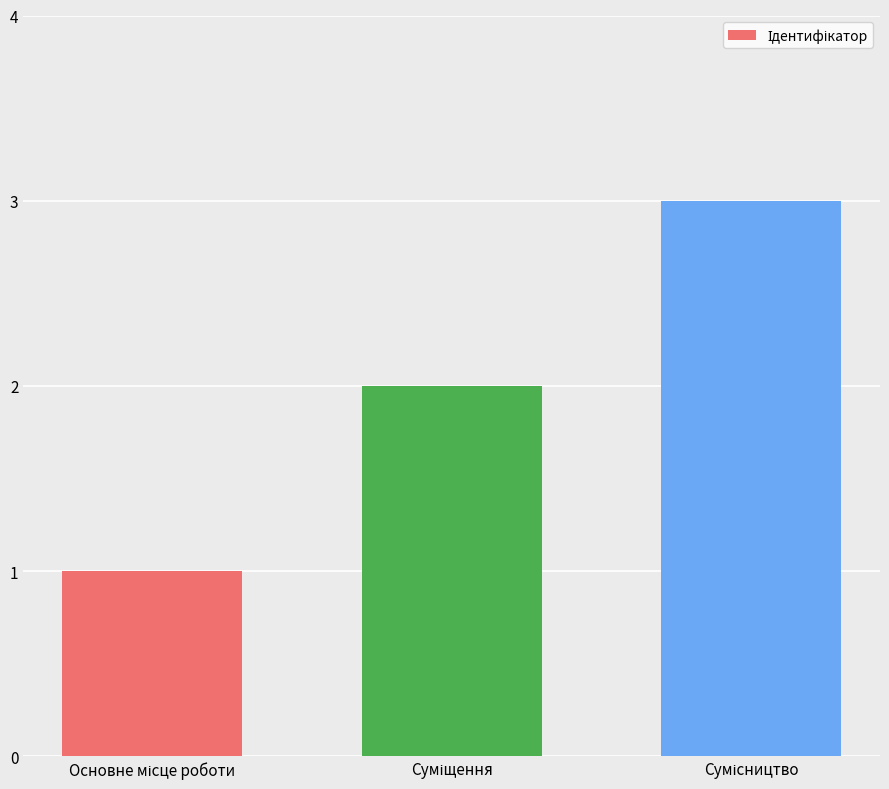

What is the average value?

2